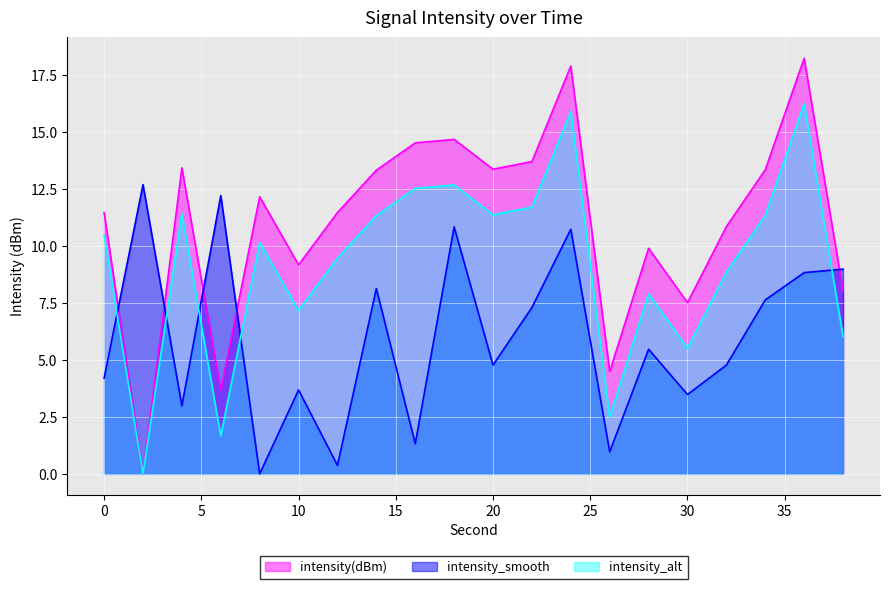

Which category has the highest value in the intensity_alt series?

36